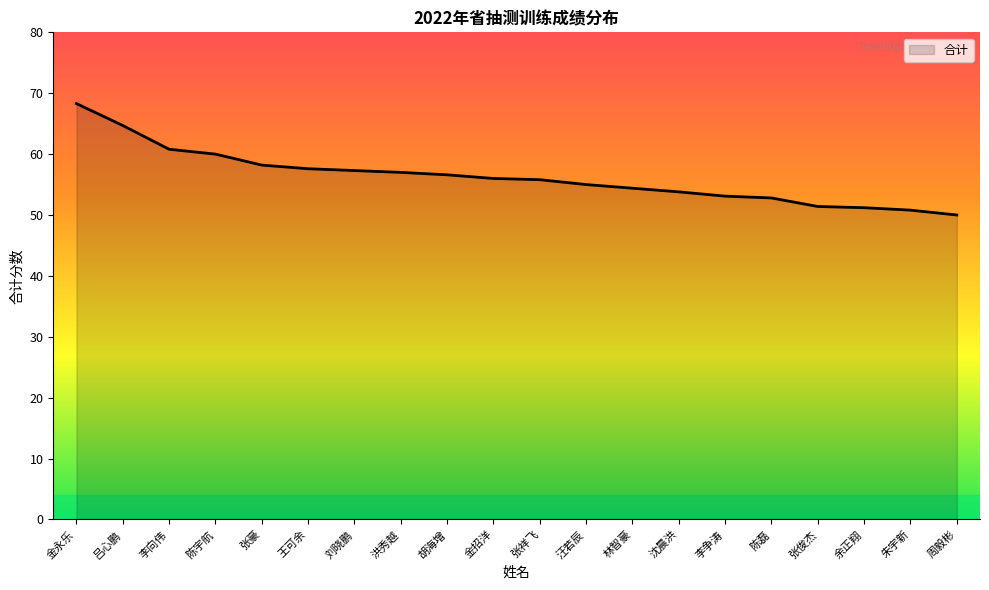

What is the minimum value shown in the chart?

50.0